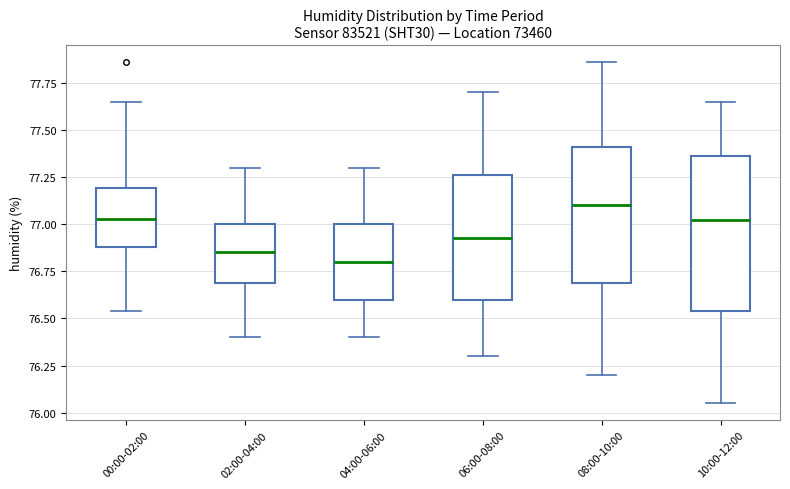

Reading left to right, read every box against the y-axis: the position of its median line, the range the box covers, and the ends of its whiskers. The values are not printed on the chart, so give them approximately, as read against the axis.

00:00-02:00: median 77.05, box 76.90 to 77.20, whiskers 76.55 to 77.65
02:00-04:00: median 76.85, box 76.70 to 77.00, whiskers 76.40 to 77.30
04:00-06:00: median 76.80, box 76.60 to 77.00, whiskers 76.40 to 77.30
06:00-08:00: median 76.95, box 76.60 to 77.25, whiskers 76.30 to 77.70
08:00-10:00: median 77.10, box 76.70 to 77.40, whiskers 76.20 to 77.85
10:00-12:00: median 77.05, box 76.55 to 77.35, whiskers 76.05 to 77.65